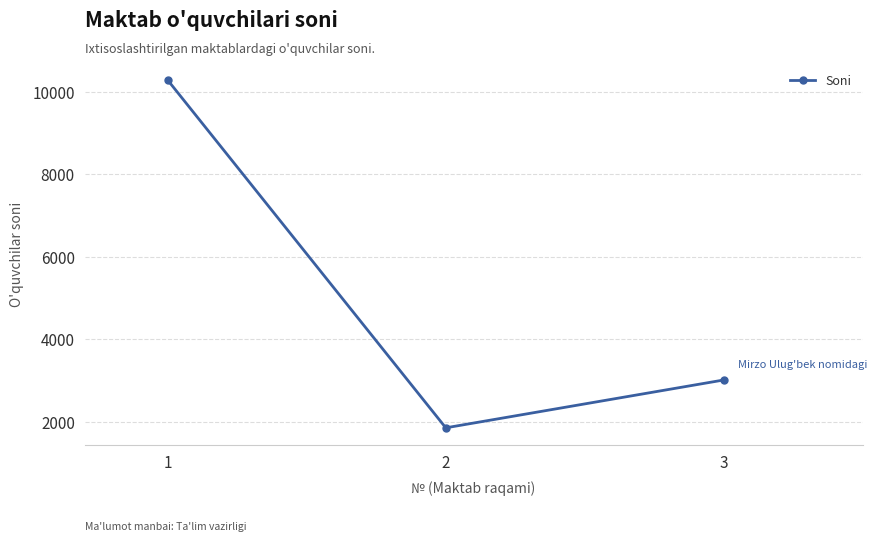

Reading left to right, extract all data points from this chart.

10280	1852	3012